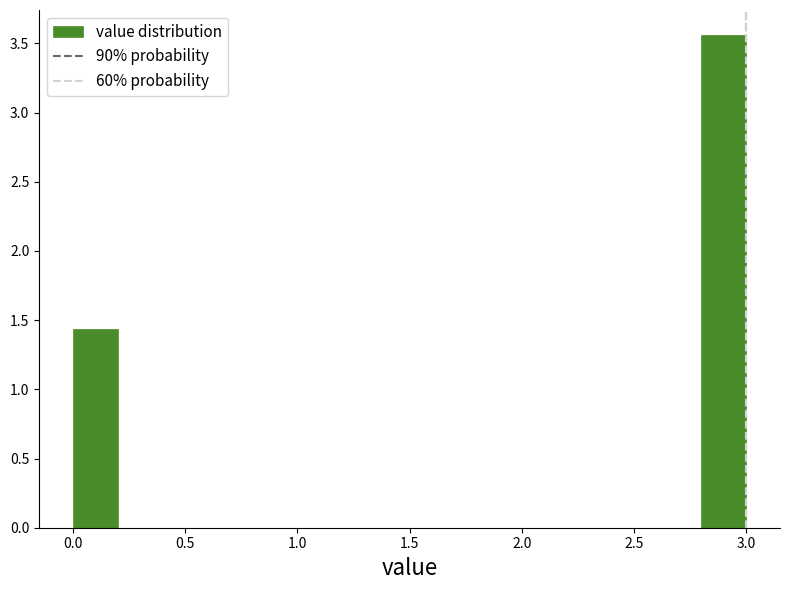

Which range on the x-axis has the tallest bar?

2.8 to 3.0